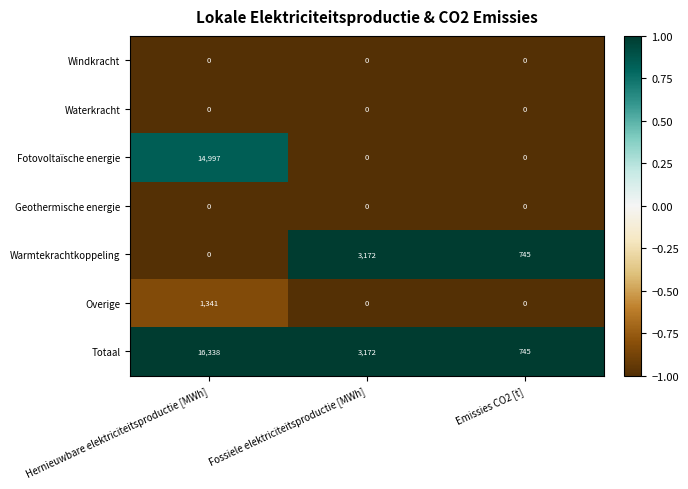

What is the difference between the highest and lowest values at Hernieuwbare elektriciteitsproductie [MWh]?

16338